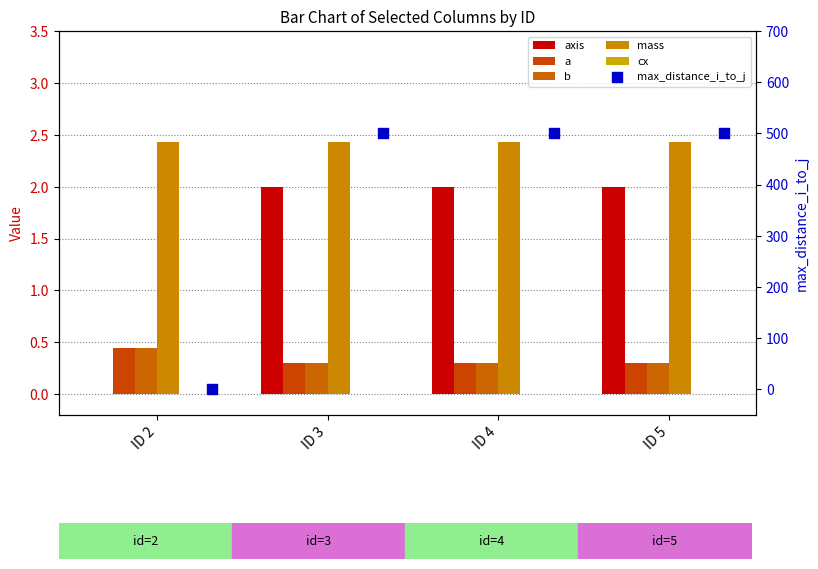

What is the total value across all series at ID 3?

505.0